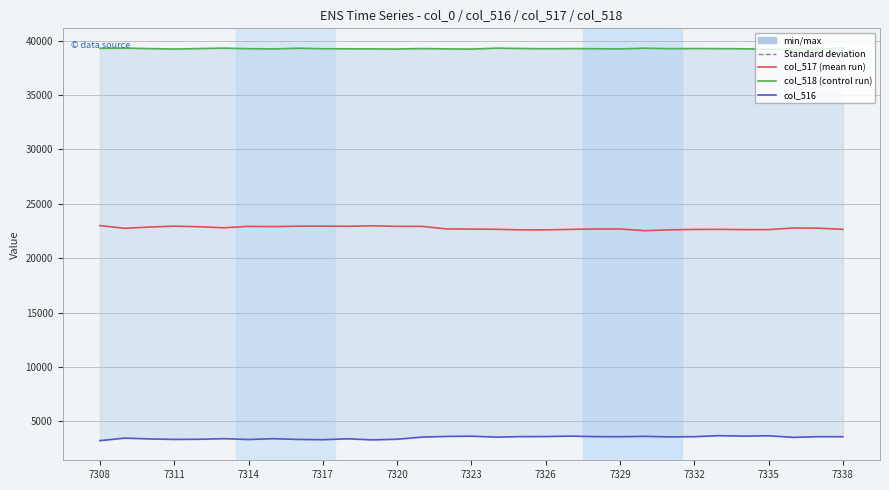

At how many categories does at least one series exceed 4150?

31